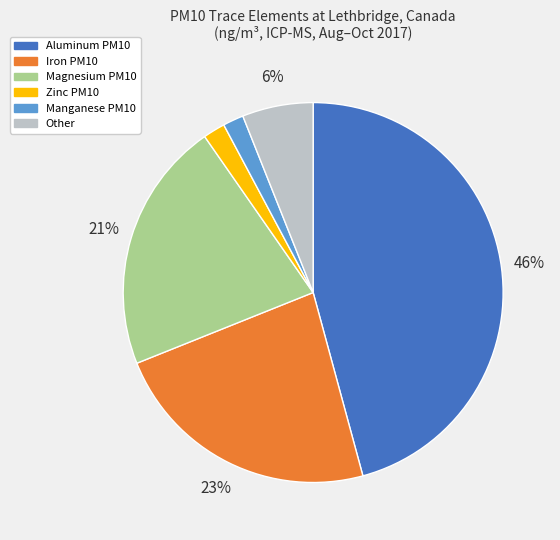

Which slice is the largest?

Aluminum PM10